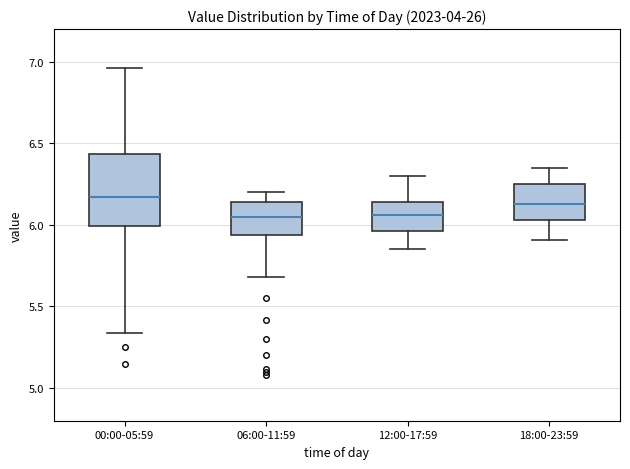

Reading left to right, transcribe this box plot: for each box, give where its median line is, the range the box spans, and where its two whiskers end, as read against the y-axis. The values are not printed on the chart, so give them approximately, as read against the axis.

00:00-05:59: median 6.15, box 6.00 to 6.45, whiskers 5.35 to 6.95
06:00-11:59: median 6.05, box 5.95 to 6.15, whiskers 5.70 to 6.20
12:00-17:59: median 6.05, box 5.95 to 6.15, whiskers 5.85 to 6.30
18:00-23:59: median 6.15, box 6.05 to 6.25, whiskers 5.90 to 6.35